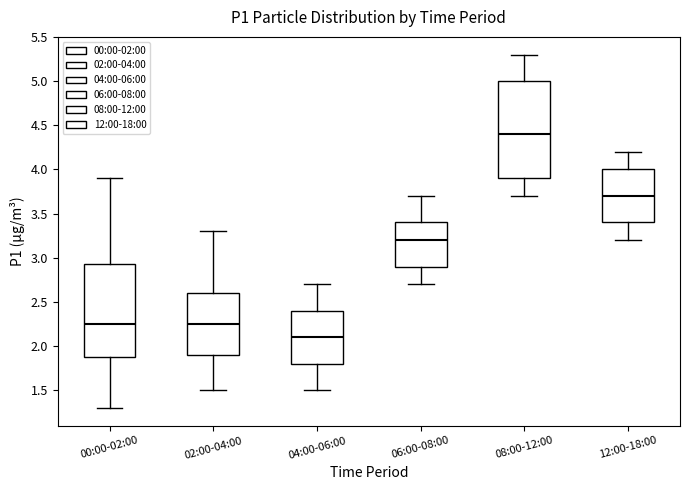

Reading left to right, transcribe this box plot: for each box, give where its median line is, the range the box spans, and where its two whiskers end, as read against the y-axis. The values are not printed on the chart, so give them approximately, as read against the axis.

00:00-02:00: median 2.25, box 1.90 to 2.95, whiskers 1.30 to 3.90
02:00-04:00: median 2.25, box 1.90 to 2.60, whiskers 1.50 to 3.30
04:00-06:00: median 2.10, box 1.80 to 2.40, whiskers 1.50 to 2.70
06:00-08:00: median 3.20, box 2.90 to 3.40, whiskers 2.70 to 3.70
08:00-12:00: median 4.40, box 3.90 to 5.00, whiskers 3.70 to 5.30
12:00-18:00: median 3.70, box 3.40 to 4.00, whiskers 3.20 to 4.20